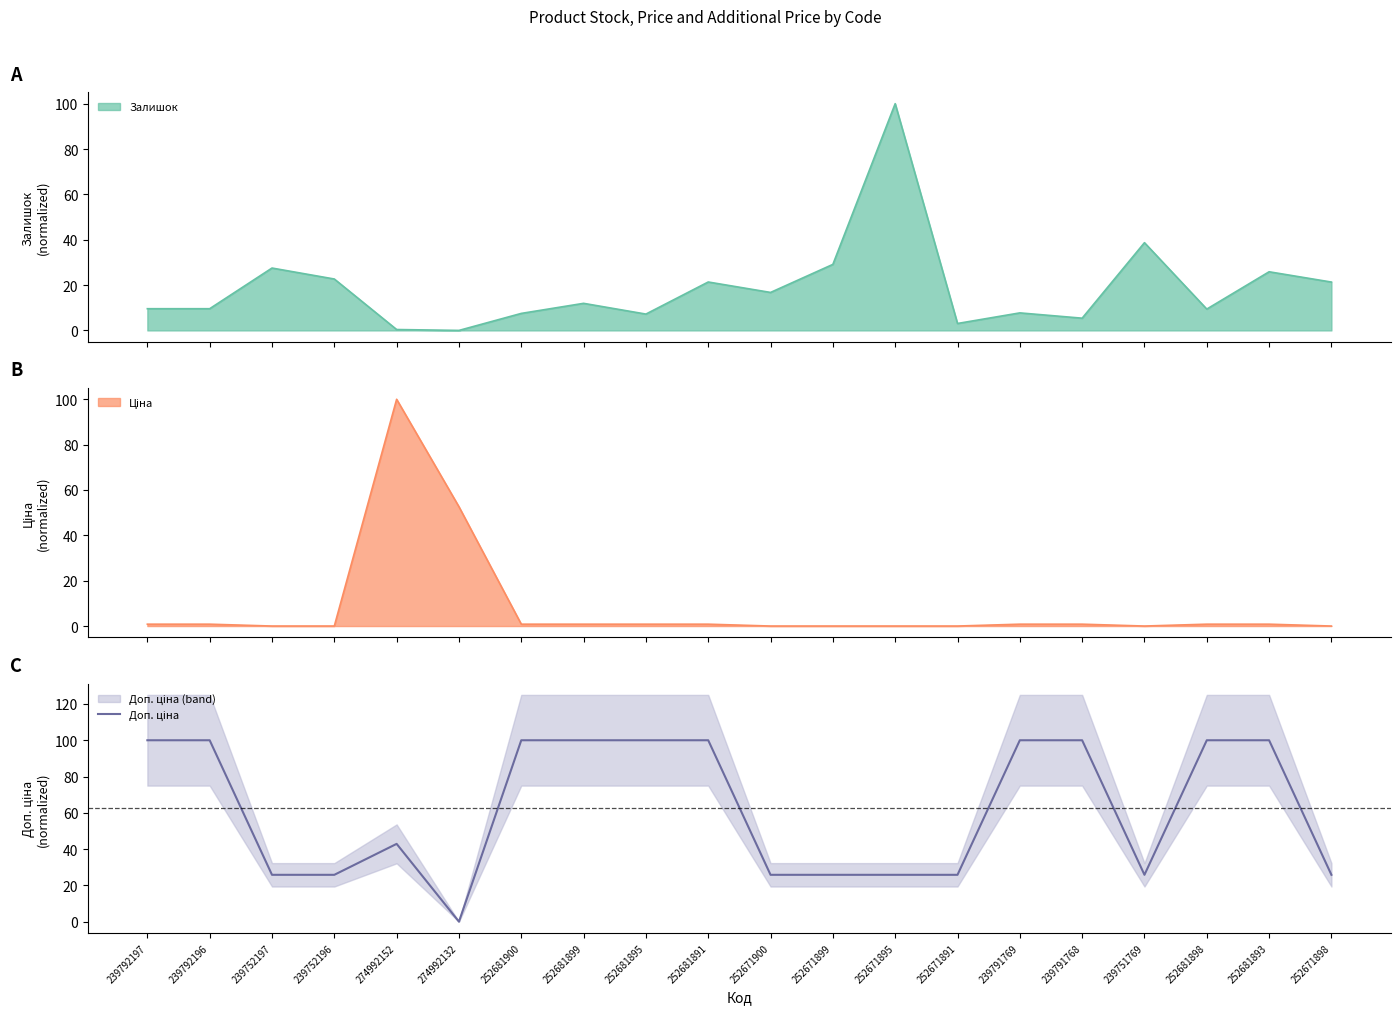

Which category has the highest value across all series?

239792197